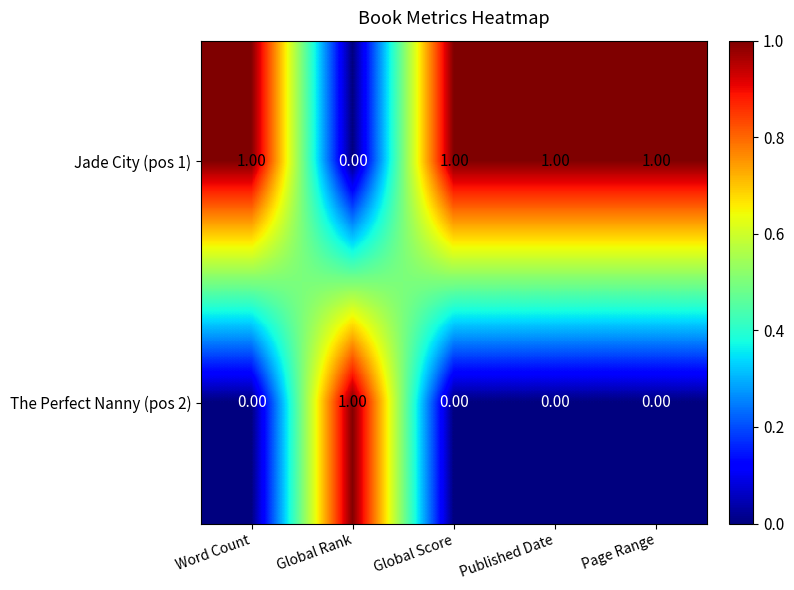

Where is Jade City (pos 1) nearest to the value 0?

Global Rank